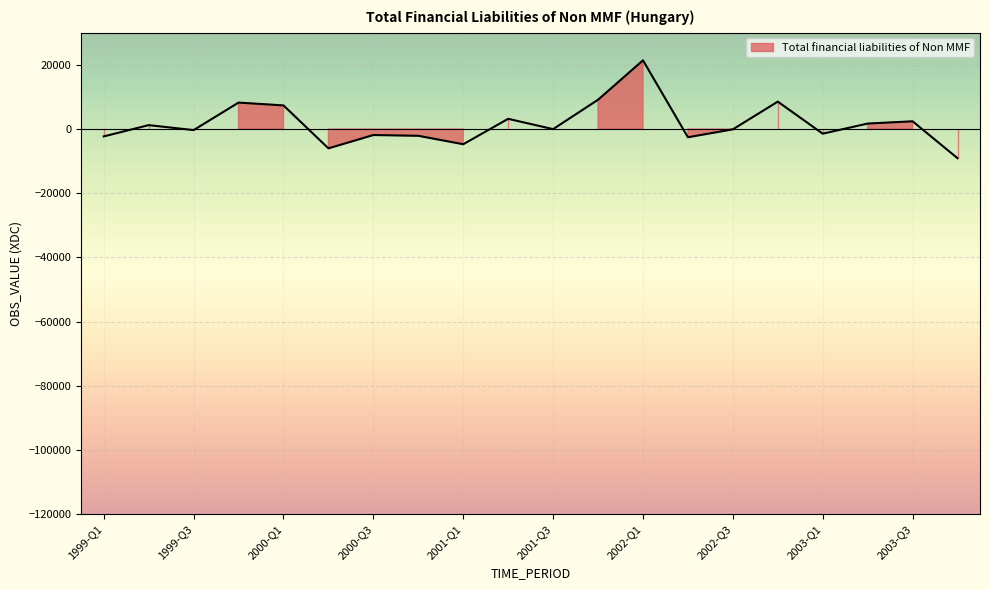

Where is the data nearest to the value 6155?

2000-Q1